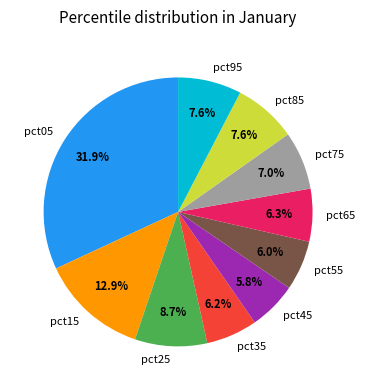

To the nearest percent, what percentage of the pie is pct95?

8%